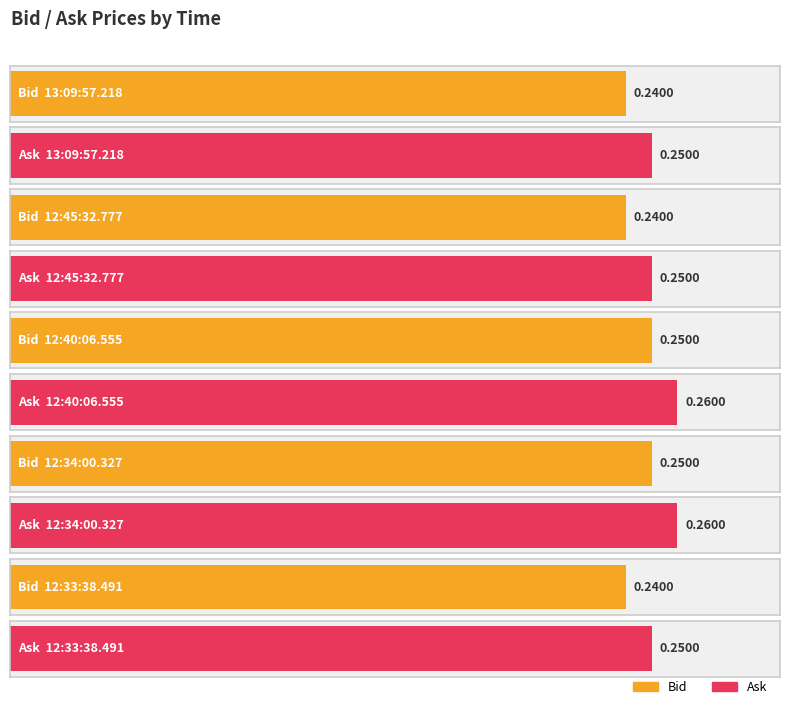

What is the approximate value of Bid at 12:34:00.327?

0.2